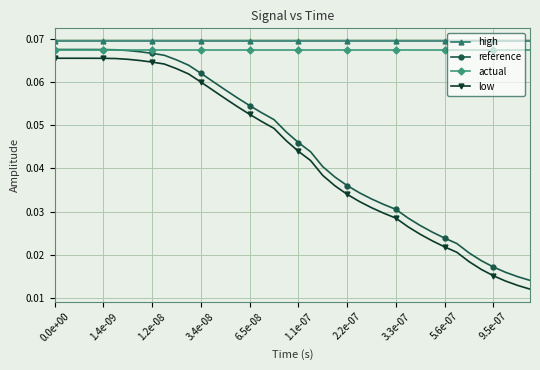

At how many categories does at least one series exceed 0?

40